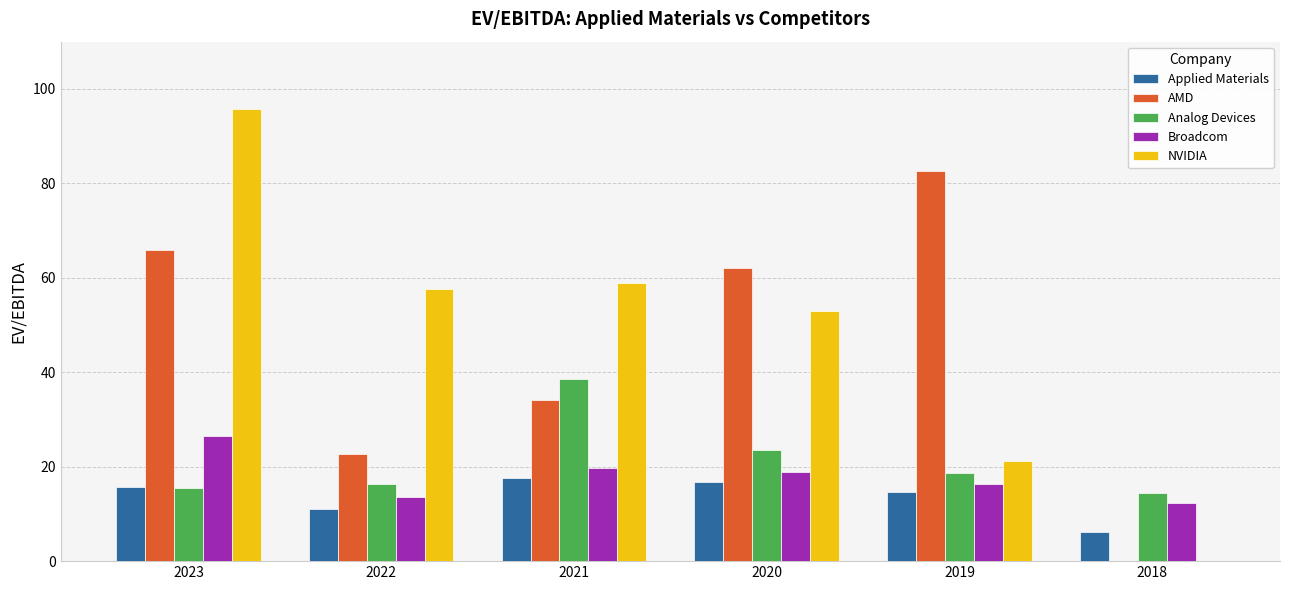

Read the Analog Devices value at 2020.

23.6